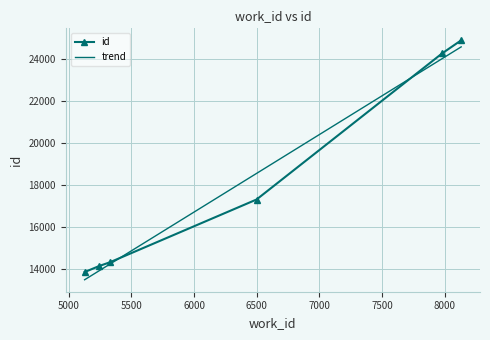

The value at 6499 is 17294. True or false?

True